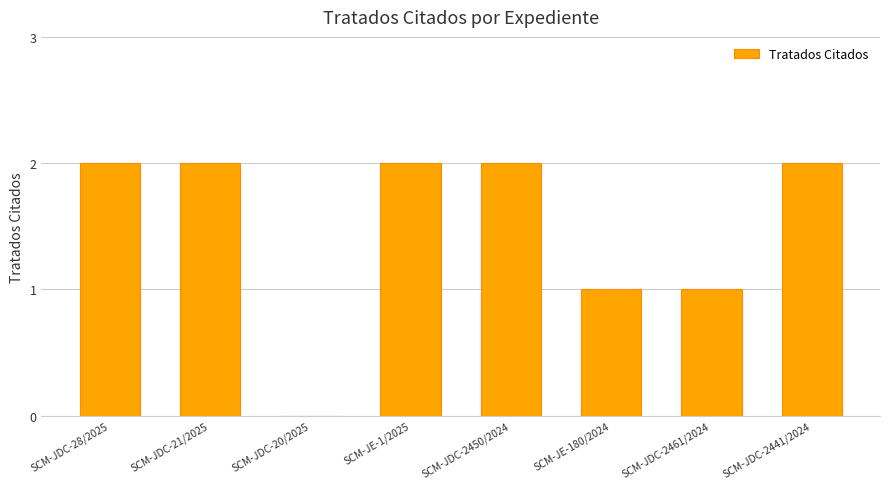

Reading left to right, list all the values displayed in this chart.

2	2	0	2	2	1	1	2